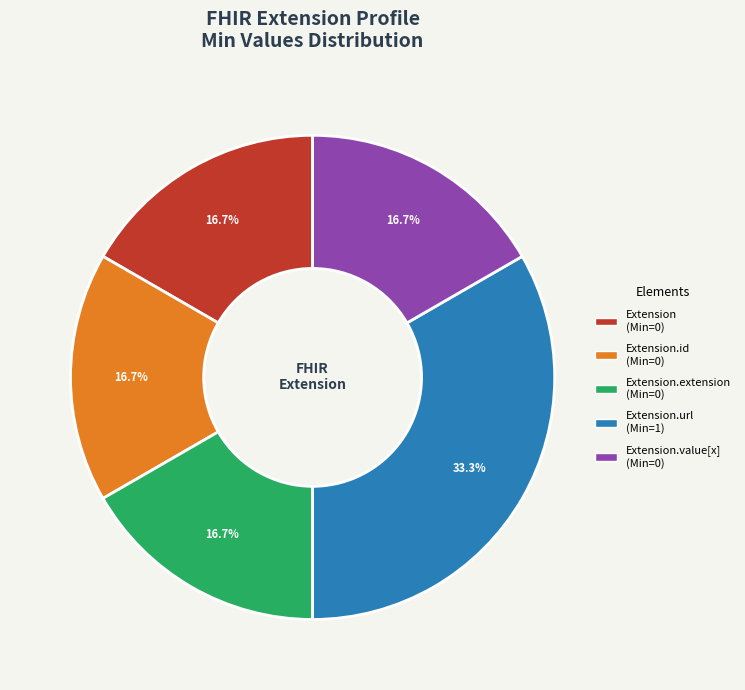

Does any single category account for the majority?

No